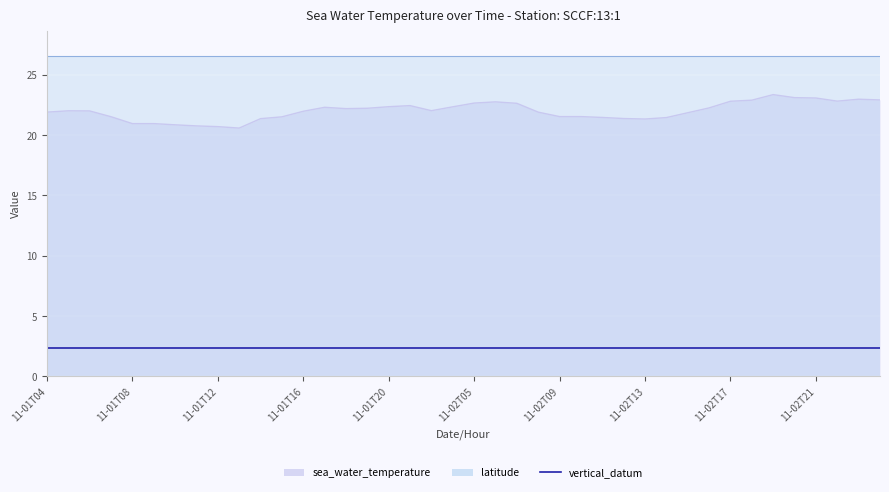

Rank the series by their average value, from highest to lowest.

latitude, sea_water_temperature, vertical_datum